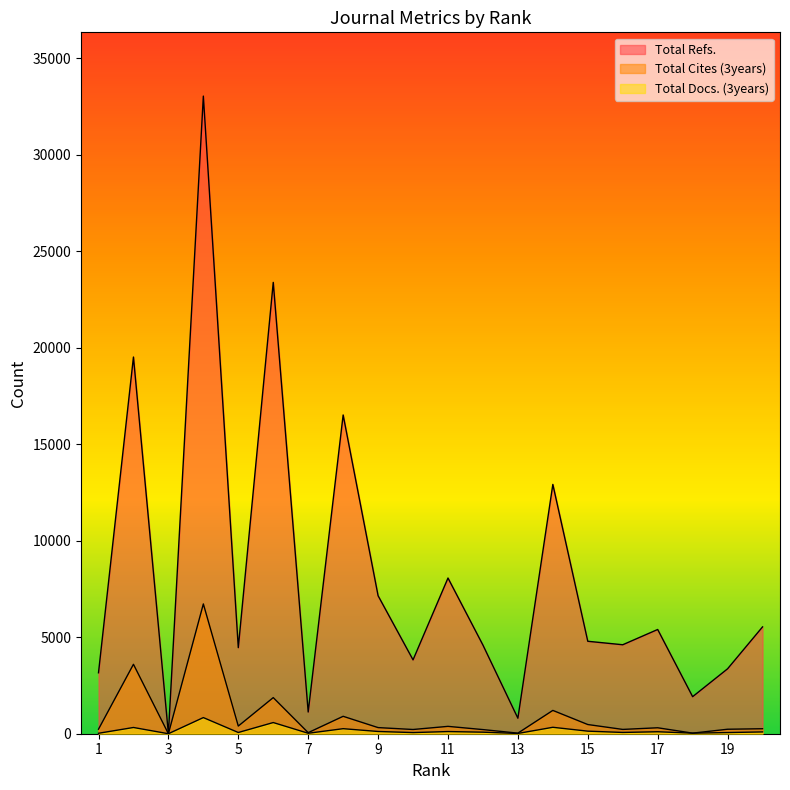

Reading left to right, transcribe all the data shown in this chart.

Total Refs.: 1=3158	2=19518	3=0	4=33038	5=4459	6=23386	7=1124	8=16516	9=7150	10=3827	11=8067	12=4593	13=803	14=12918	15=4790	16=4610	17=5401	18=1920	19=3364	20=5535
Total Cites (3years): 1=235	2=3597	3=0	4=6725	5=397	6=1871	7=55	8=902	9=317	10=219	11=381	12=214	13=30	14=1208	15=476	16=223	17=308	18=30	19=232	20=258
Total Docs. (3years): 1=23	2=323	3=0	4=836	5=63	6=579	7=24	8=261	9=116	10=59	11=112	12=80	13=14	14=333	15=133	16=66	17=102	18=30	19=60	20=93